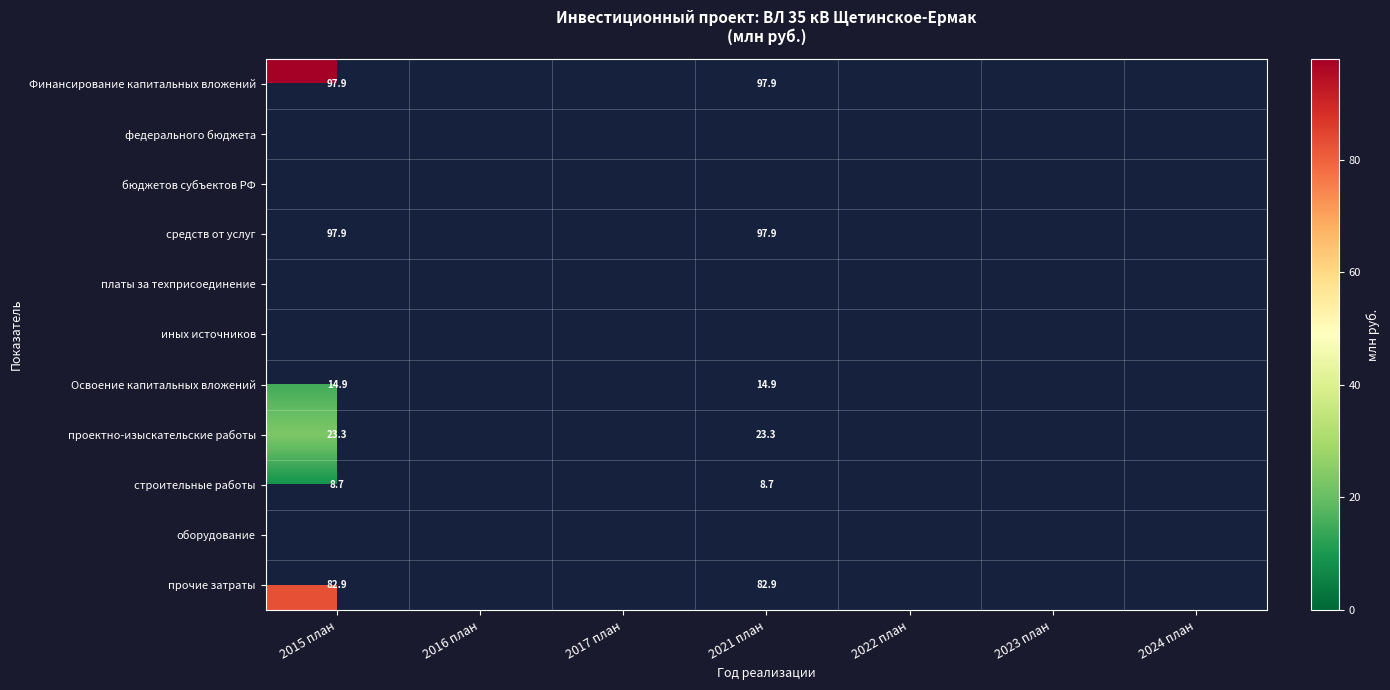

How many series are shown in this chart?

11